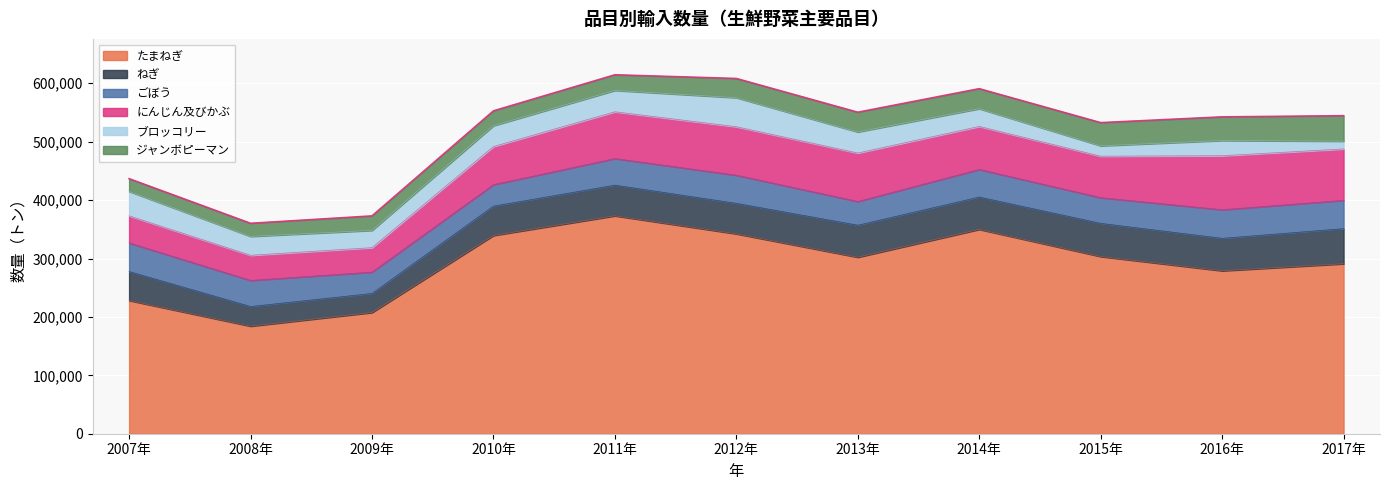

Is it true that にんじん及びかぶ equals 92431 at 2016年?

True